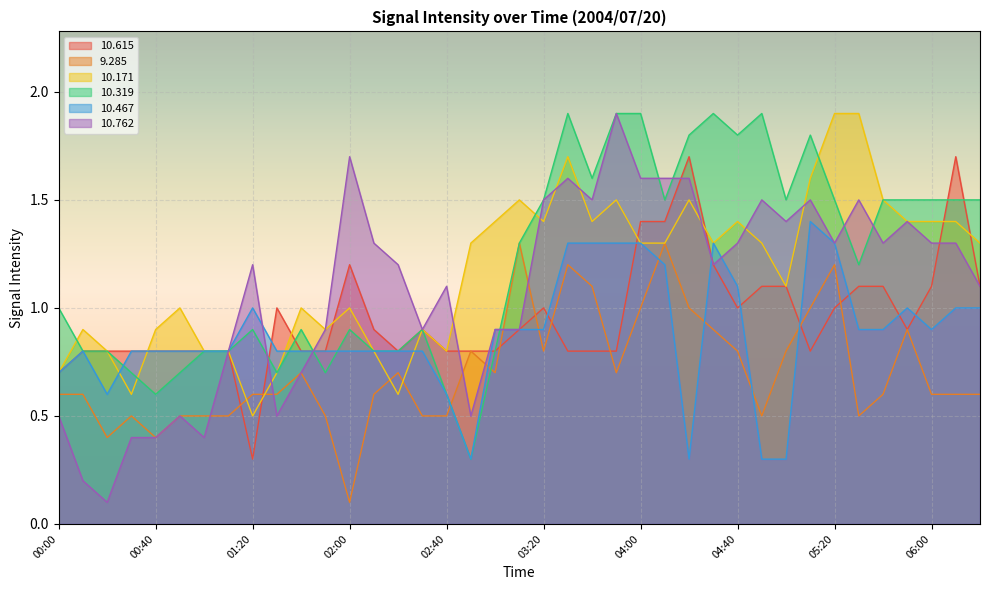

How many lines are shown in the chart?

6